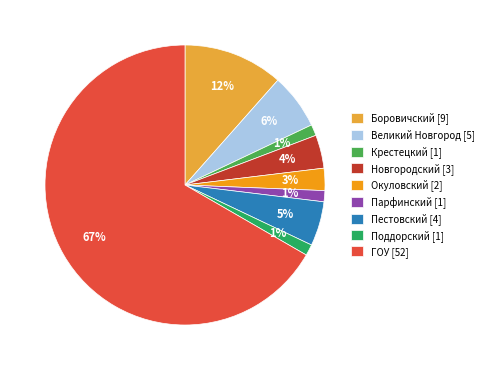

Is Парфинский the majority of the pie?

No